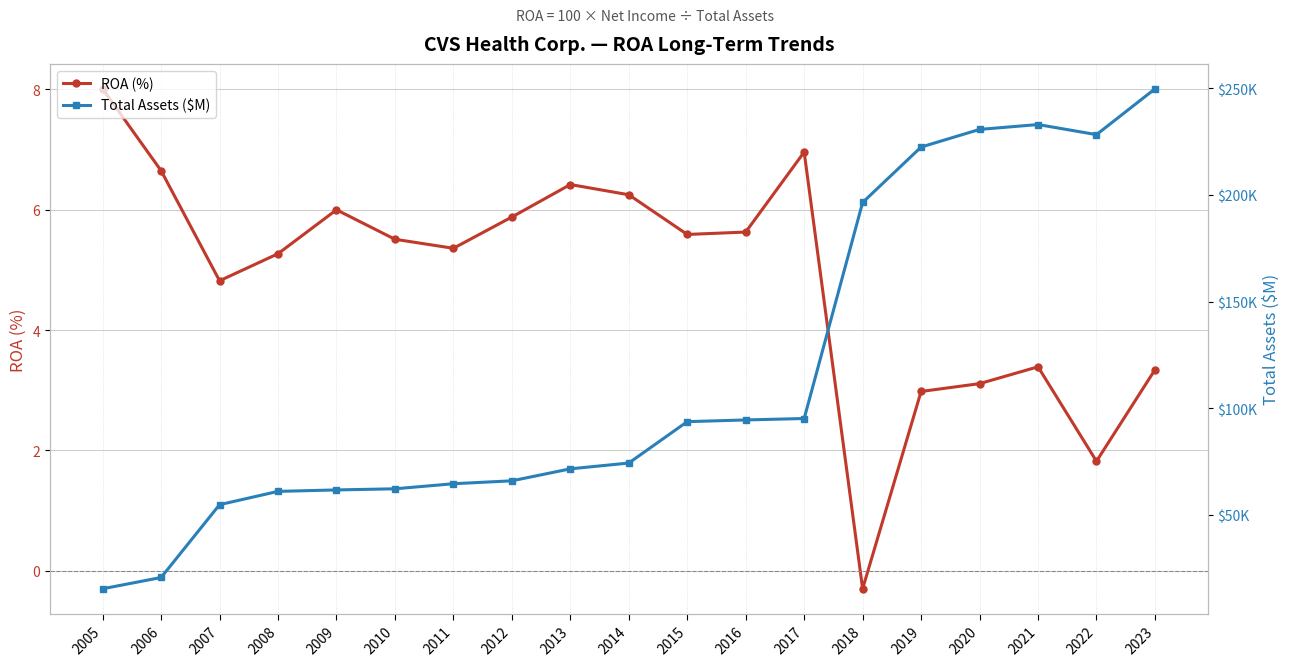

True or false: ROA (%) and Total Assets ($M) cross at least once.

False